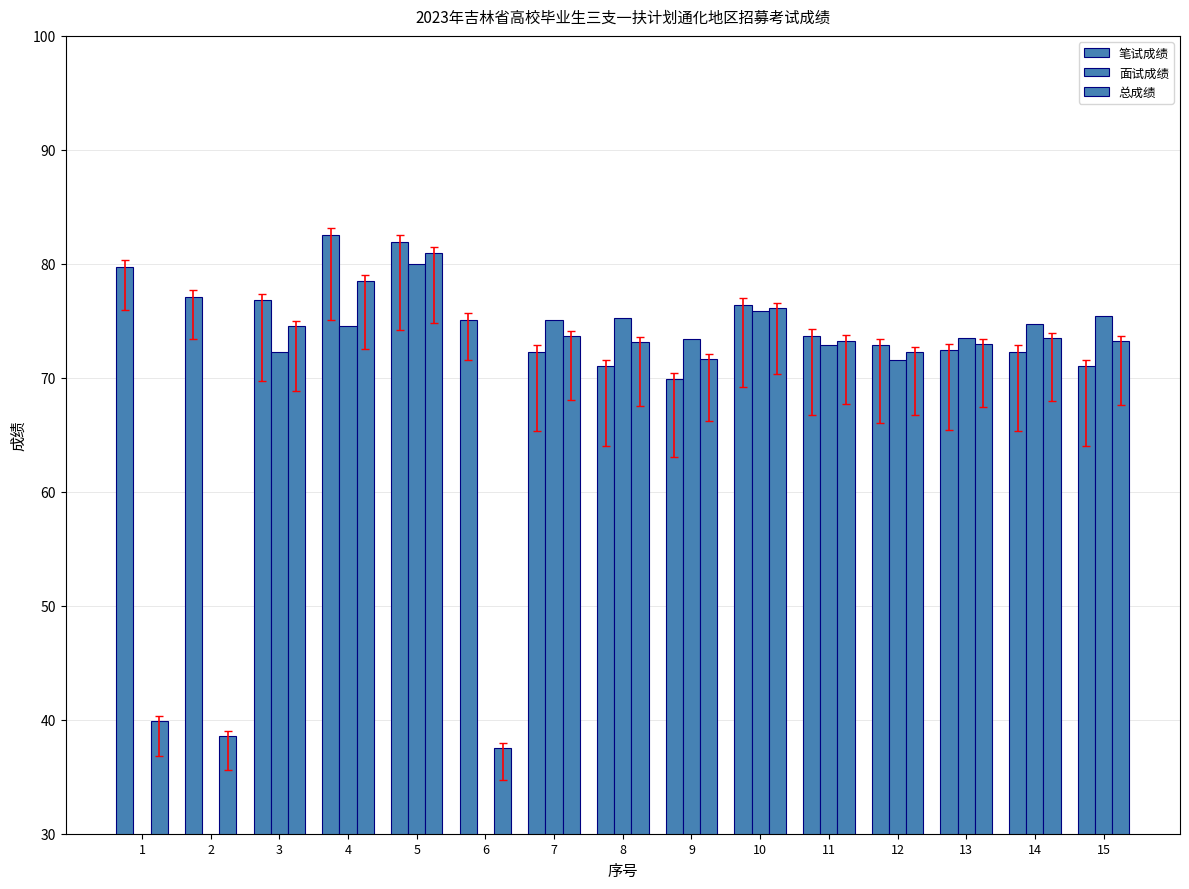

What is the difference between the highest and lowest values at 4?

8.0